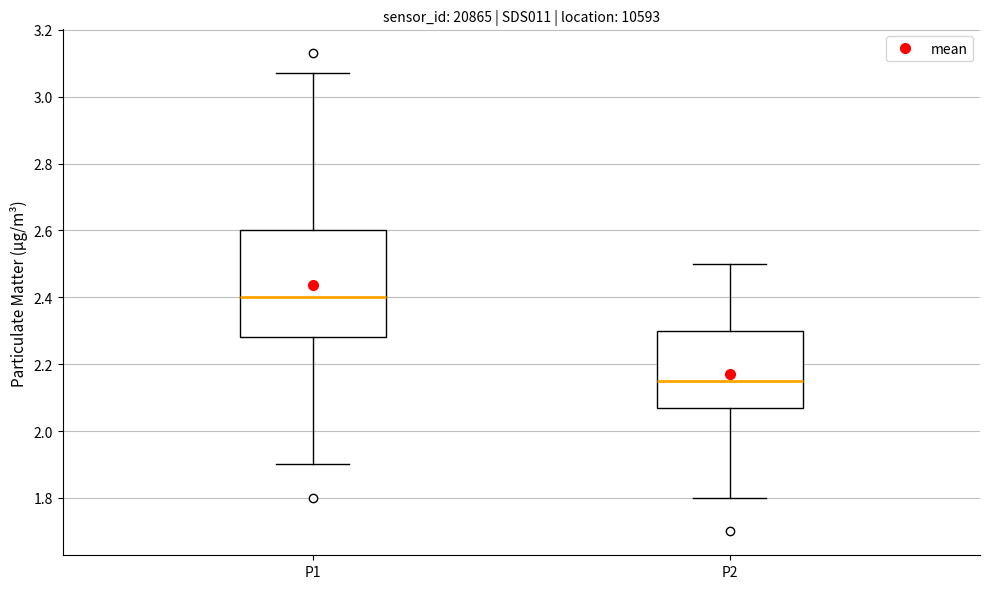

Reading left to right, transcribe this box plot: for each box, give where its median line is, the range the box spans, and where its two whiskers end, as read against the y-axis. The values are not printed on the chart, so give them approximately, as read against the axis.

P1: median 2.40, box 2.28 to 2.60, whiskers 1.90 to 3.08
P2: median 2.16, box 2.08 to 2.30, whiskers 1.80 to 2.50